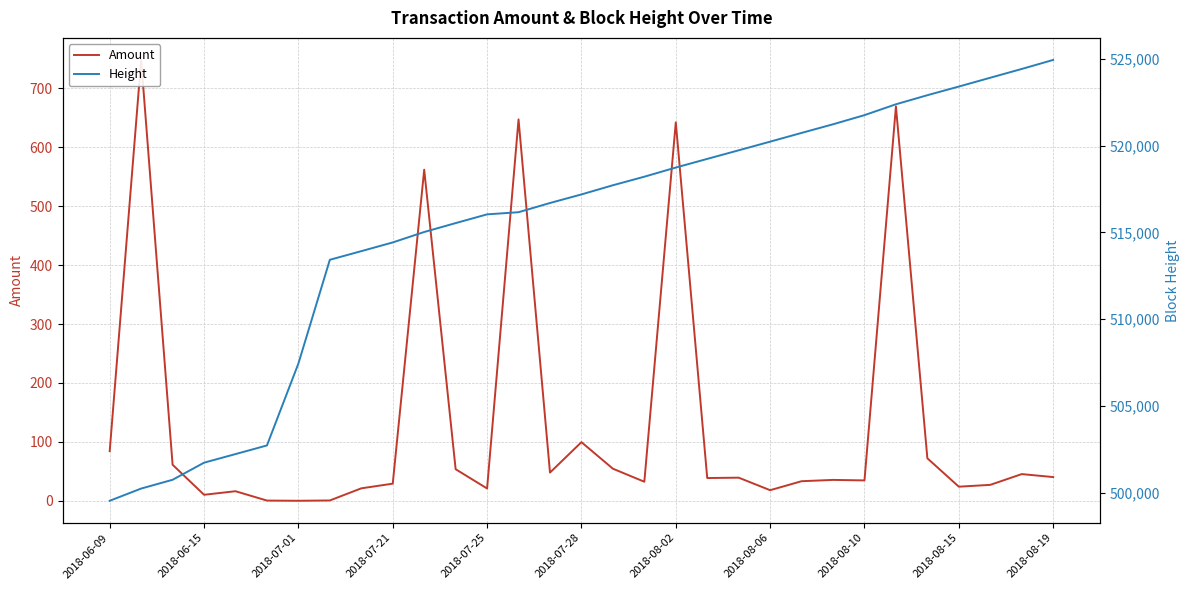

How many lines are shown in the chart?

2